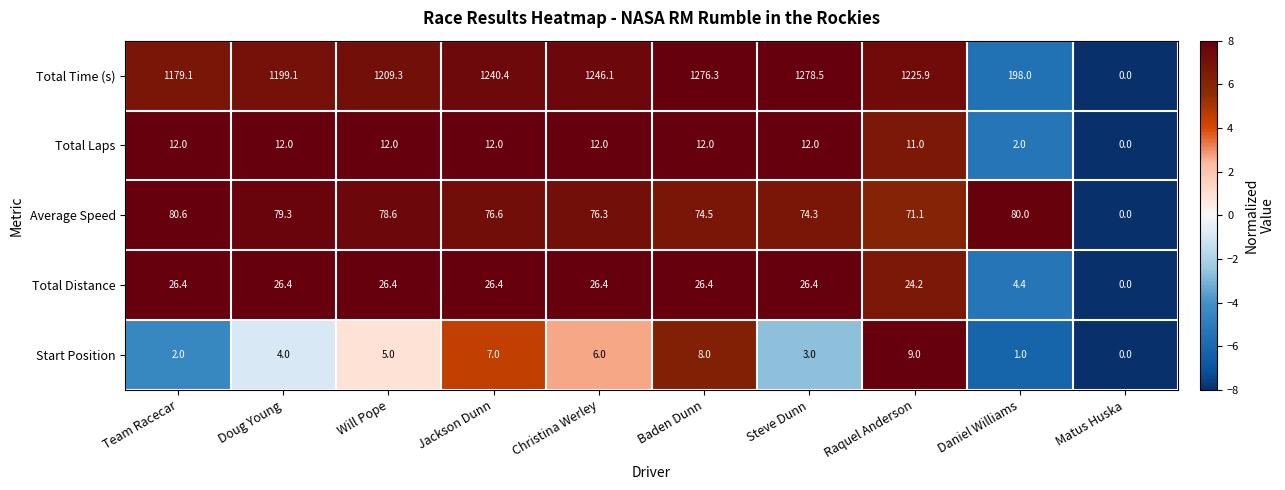

What value does the Total Time (s) series have at Daniel Williams?

198.0